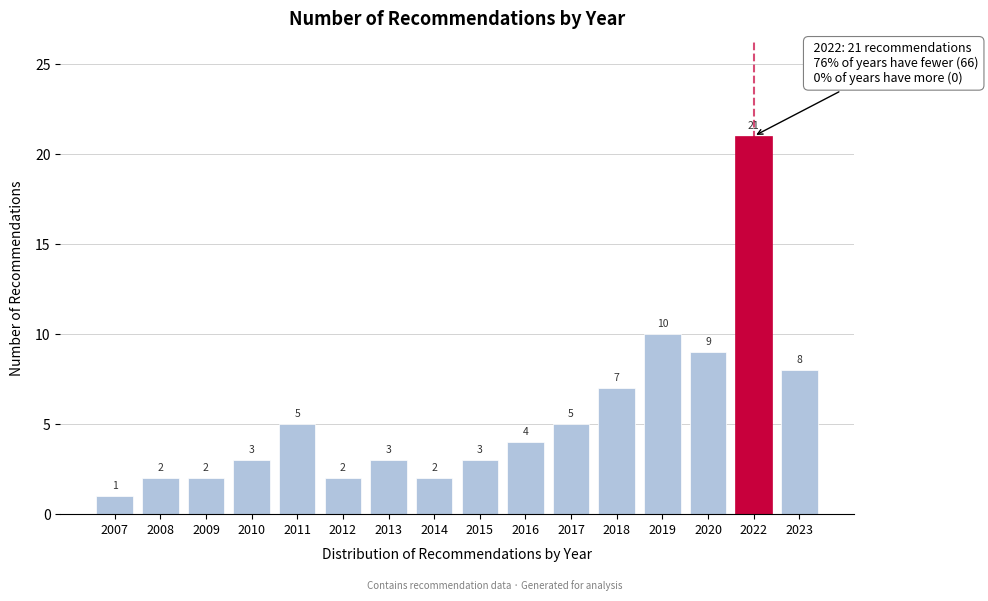

Reading left to right, what are all the values shown in this chart?

2007=1	2008=2	2009=2	2010=3	2011=5	2012=2	2013=3	2014=2	2015=3	2016=4	2017=5	2018=7	2019=10	2020=9	2022=21	2023=8